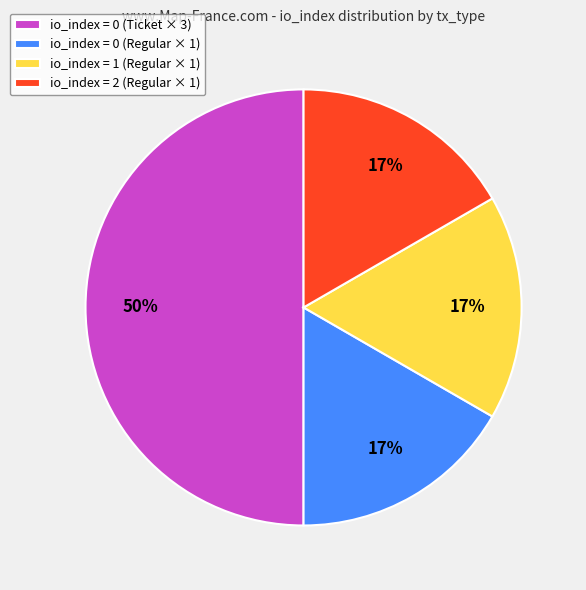

Which has a higher value, io_index = 0 (Ticket × 3) or io_index = 1 (Regular × 1)?

io_index = 0 (Ticket × 3)